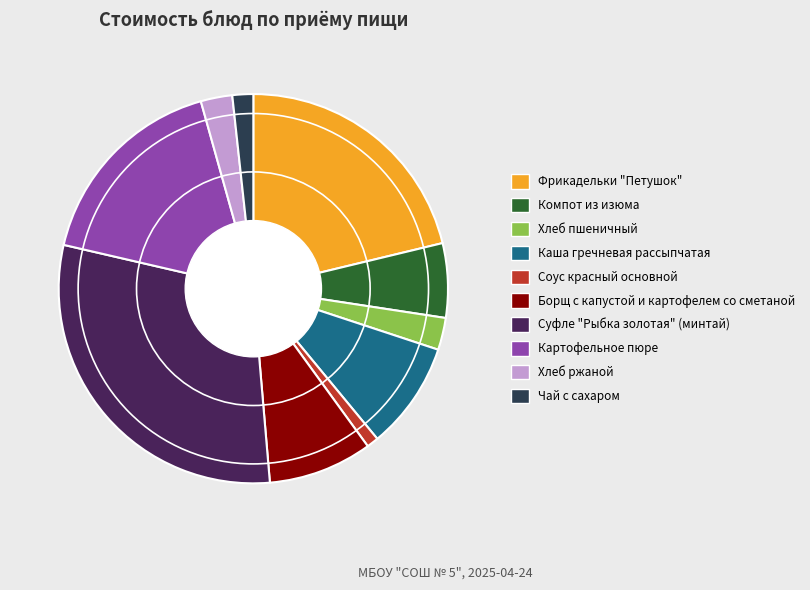

Between Фрикадельки "Петушок" and Картофельное пюре, which is larger?

Фрикадельки "Петушок"